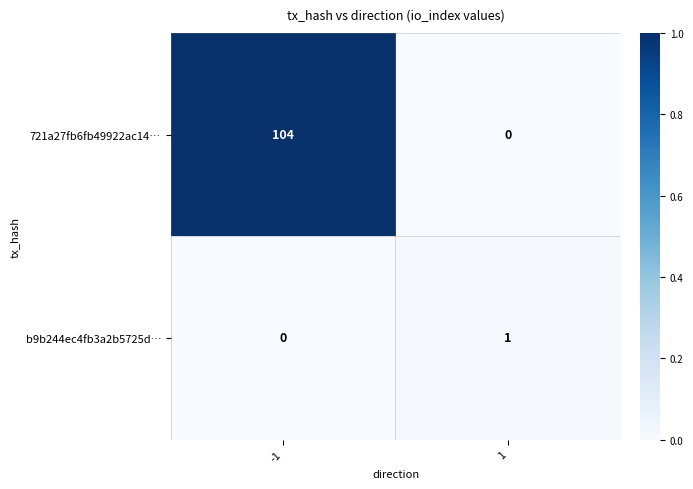

Which series has the largest total across all categories?

721a27fb6fb49922ac14…